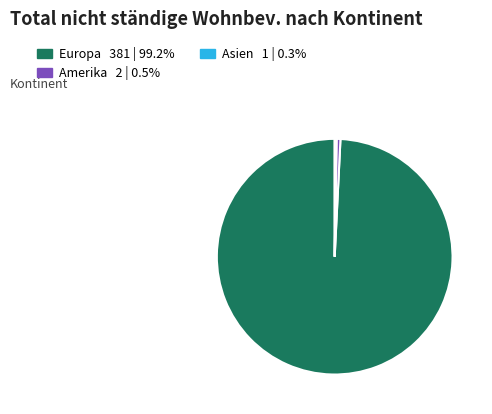

Does Europa 381 | 99.2% account for over 50% of the chart?

Yes